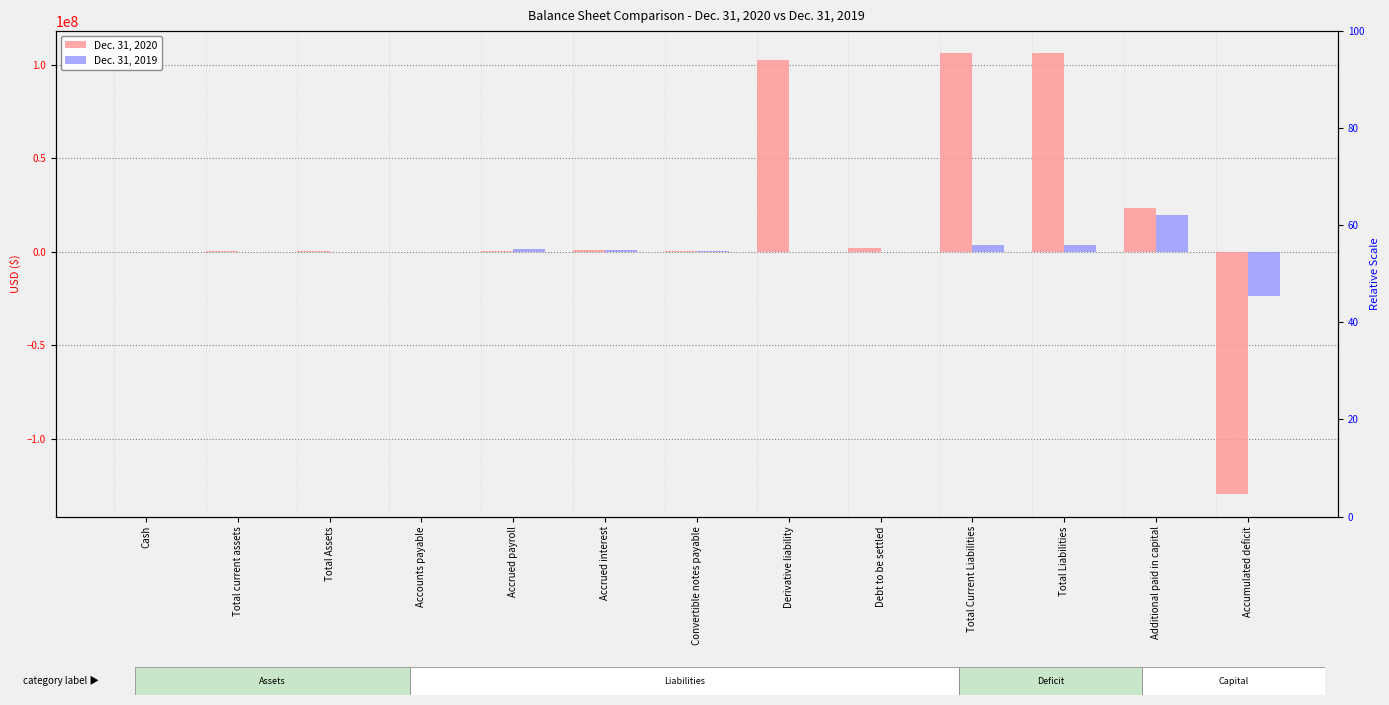

Where does the Dec. 31, 2019 series first go above 143678?

Accrued payroll